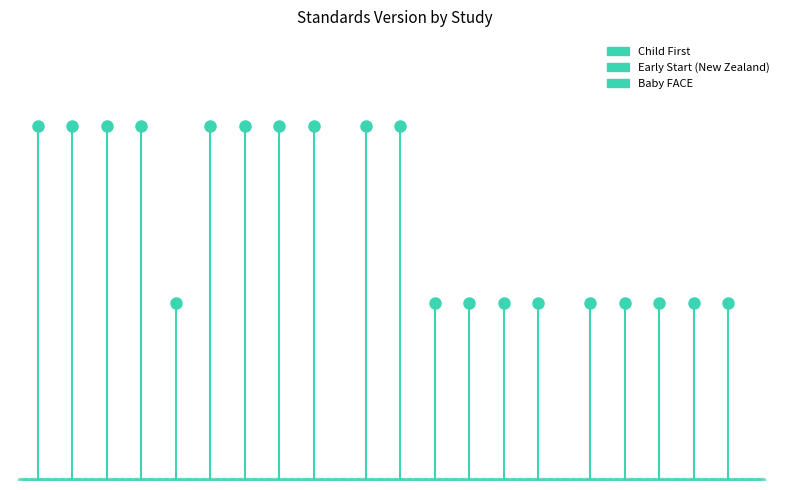

True or false: Child First has a value of 2 at 0.0.

True